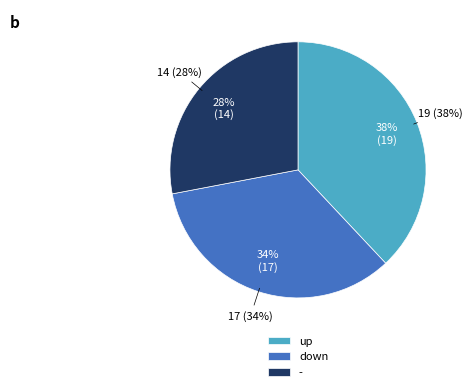

To the nearest percent, what is the average slice percentage?

33%